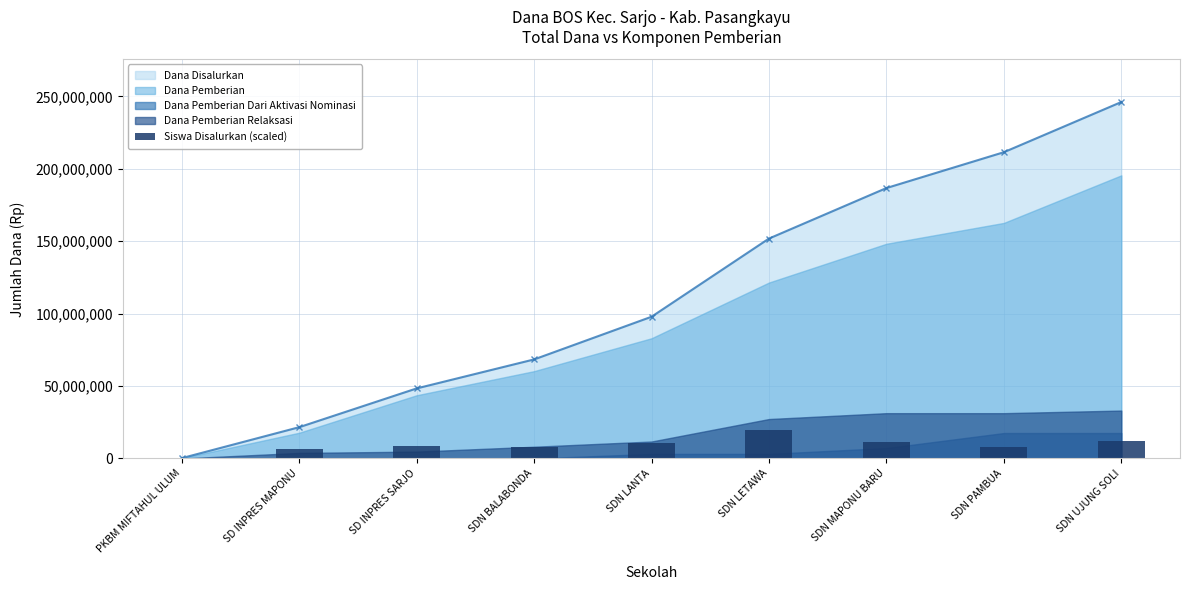

How many data points are less than 8875267?

4